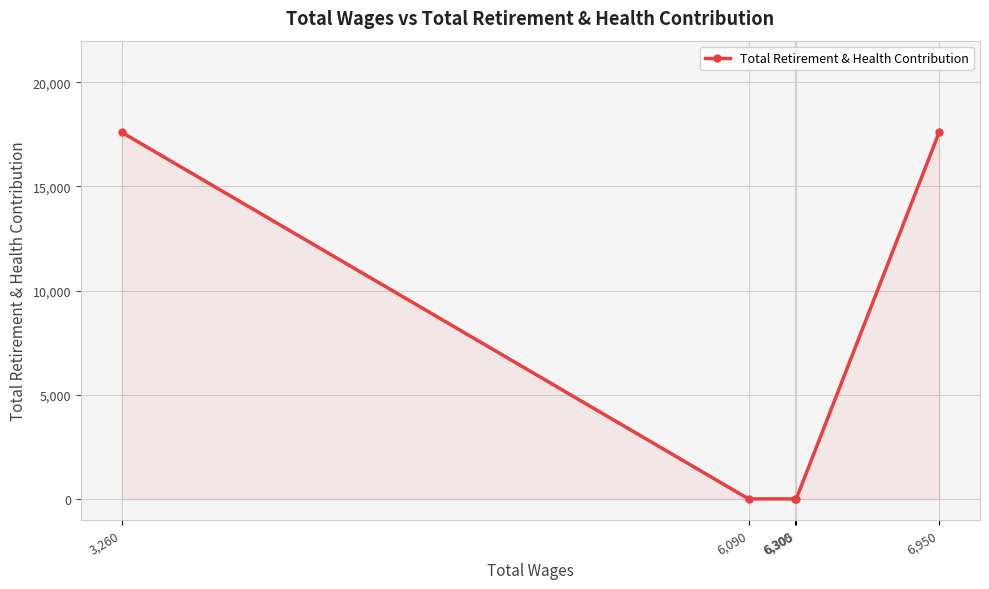

Reading left to right, what are all the values shown in this chart?

3,260=17601	6,090=0	6,300=0	6,305=0	6,950=17601